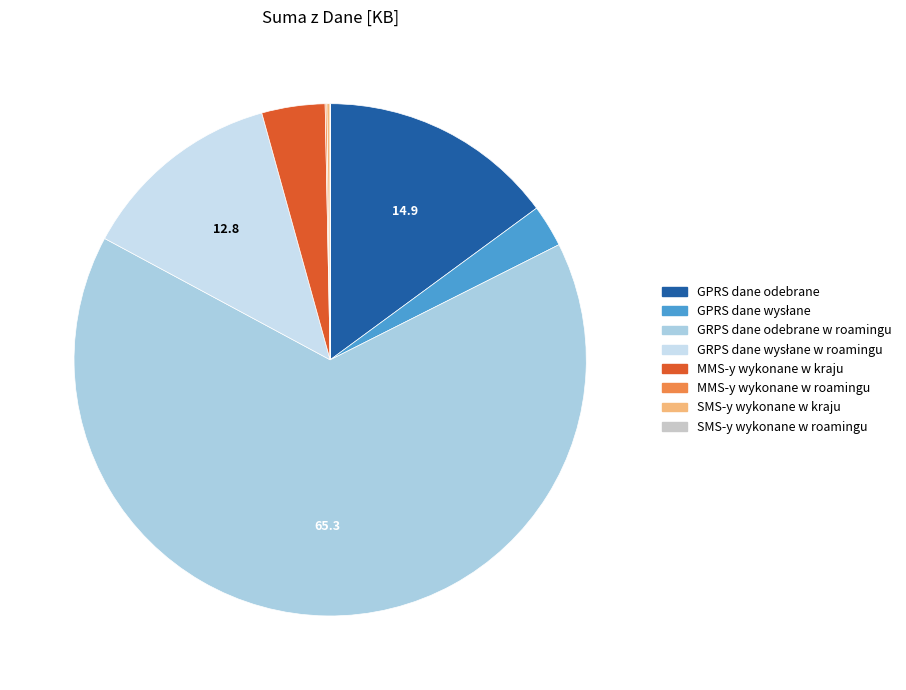

Is it true that SMS-y wykonane w roamingu is 0% of the pie?

True